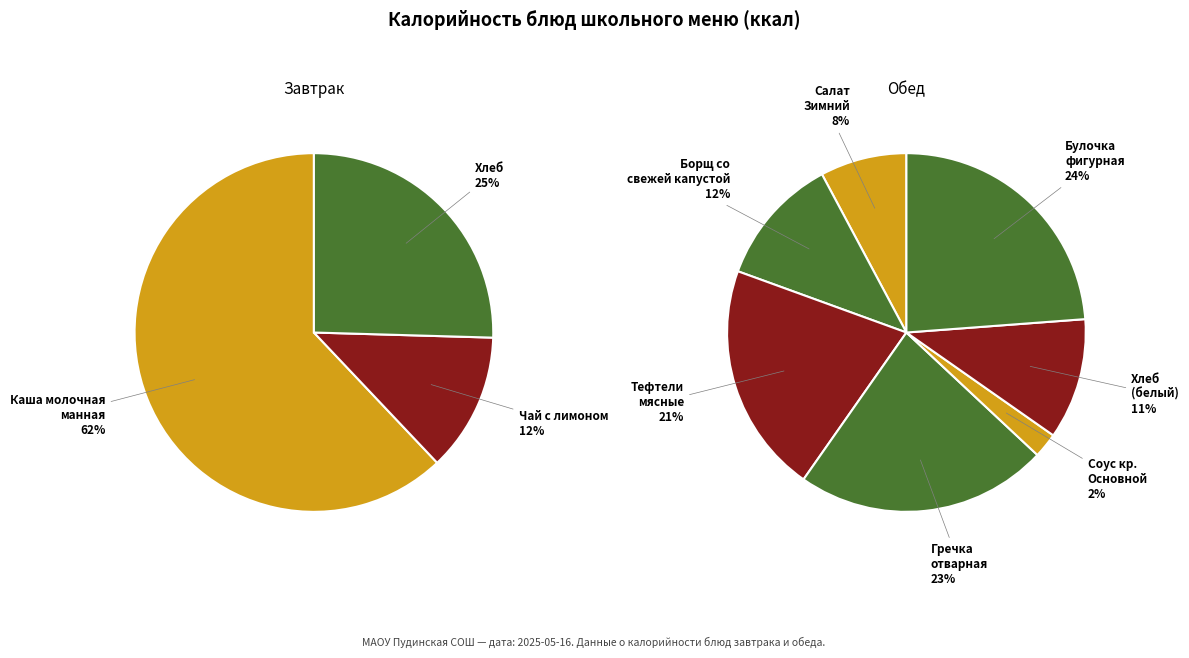

What percentage is the Соус кр. Основной slice, to the nearest percent?

2%